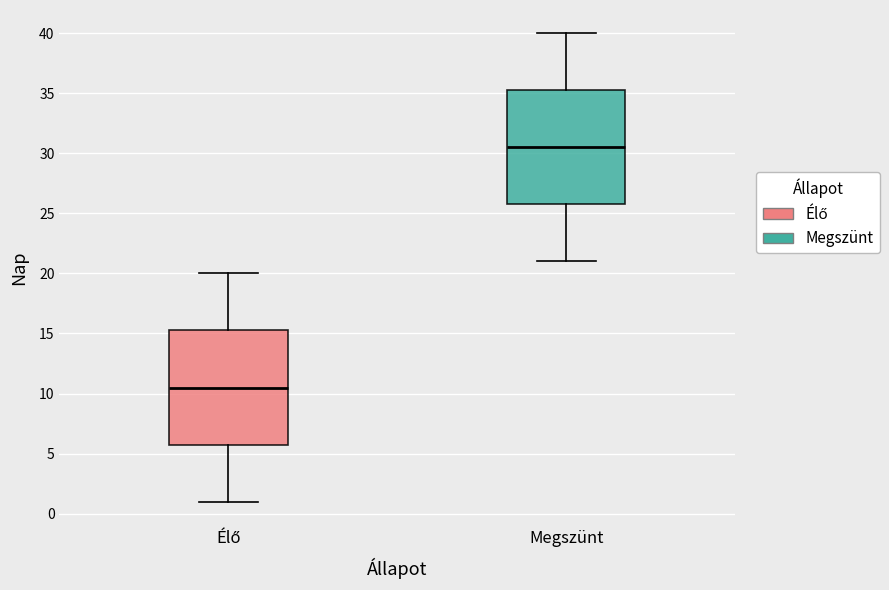

Reading left to right, read every box against the y-axis: the position of its median line, the range the box covers, and the ends of its whiskers. The values are not printed on the chart, so give them approximately, as read against the axis.

Élő: median 10.5, box 6.0 to 15.5, whiskers 1.0 to 20.0
Megszünt: median 30.5, box 26.0 to 35.5, whiskers 21.0 to 40.0